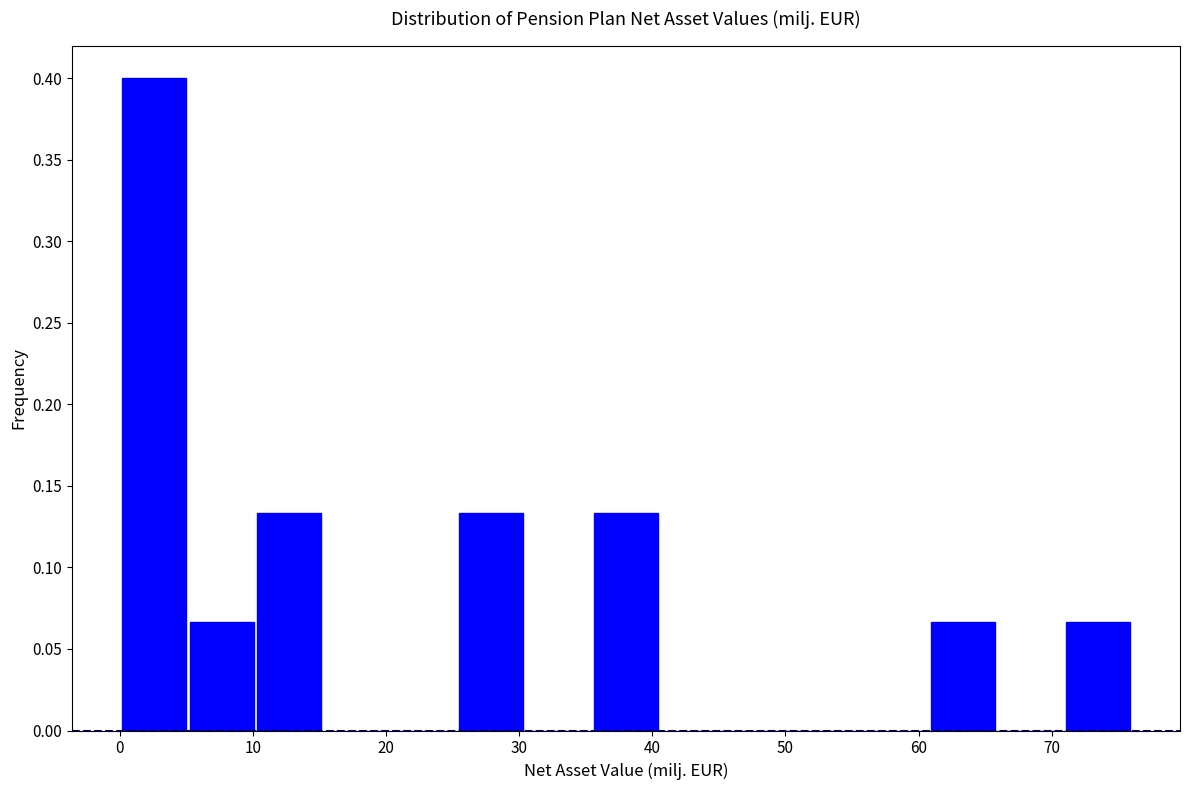

Reading left to right, list every bar in this chart as the range it spans on the x-axis followed by its height. Neither the bar edges nor the heights are printed on the chart, so give them approximately, as read against the axes.

0 to 5: 0.400
5 to 10: 0.065
10 to 15: 0.135
15 to 20: 0
20 to 25: 0
25 to 30: 0.135
30 to 35: 0
35 to 41: 0.135
41 to 46: 0
46 to 51: 0
51 to 56: 0
56 to 61: 0
61 to 66: 0.065
66 to 71: 0
71 to 76: 0.065